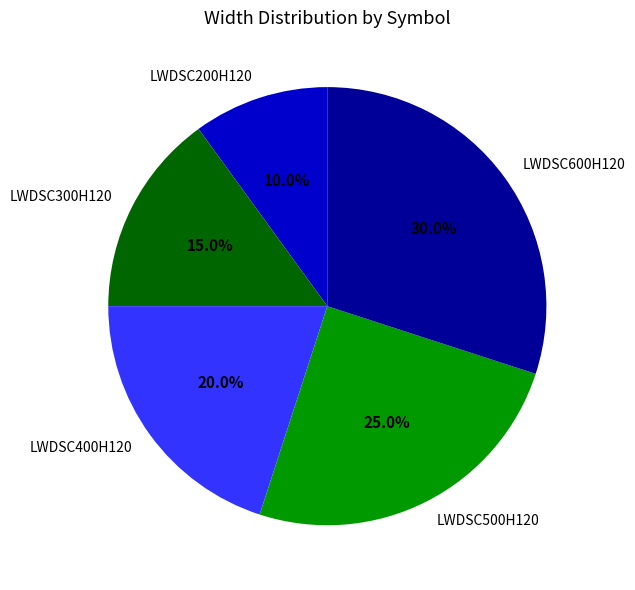

Rank the categories by value from highest to lowest.

LWDSC600H120, LWDSC500H120, LWDSC400H120, LWDSC300H120, LWDSC200H120